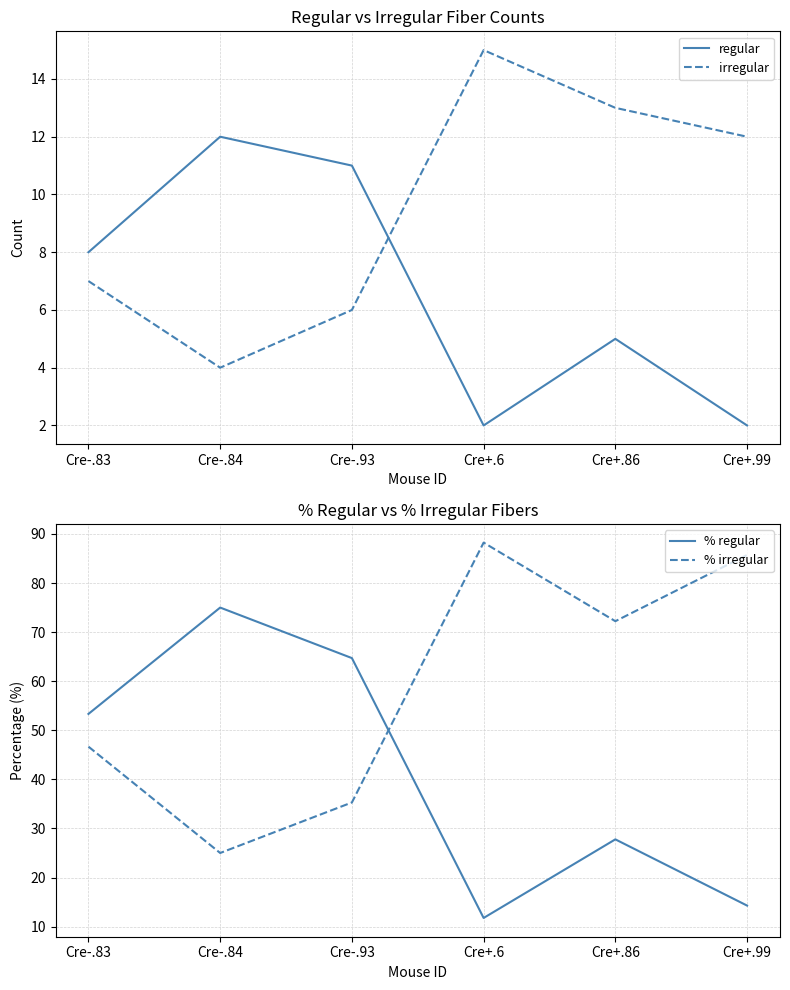

How many lines are shown in the chart?

4